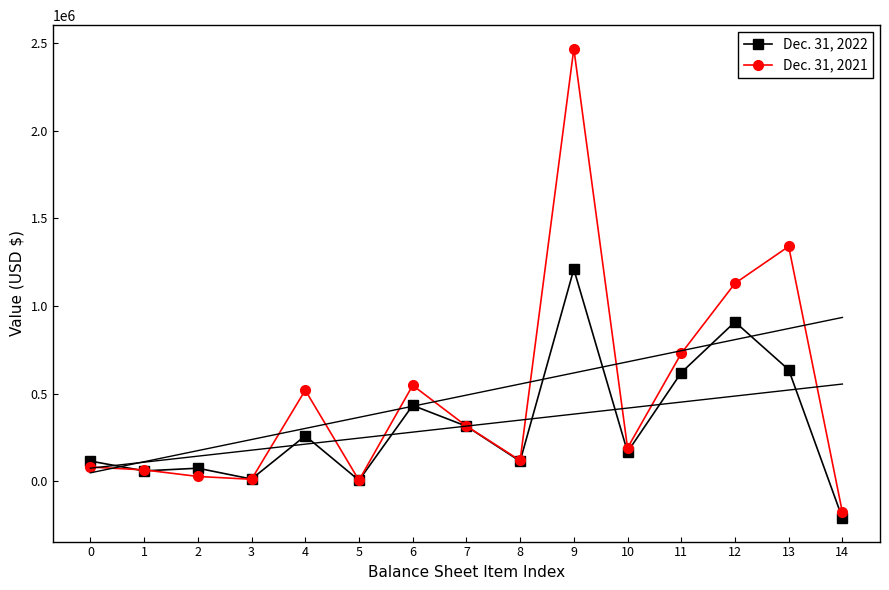

How many intersections are there between Dec. 31, 2021 and Dec. 31, 2022?

3